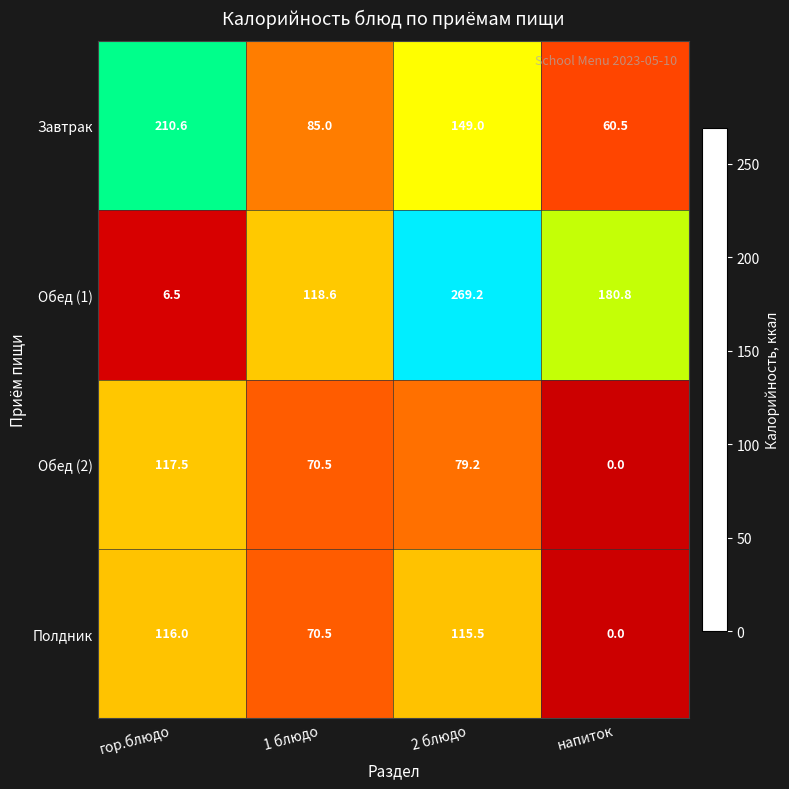

What is the difference between the highest and lowest values at 2 блюдо?

190.0